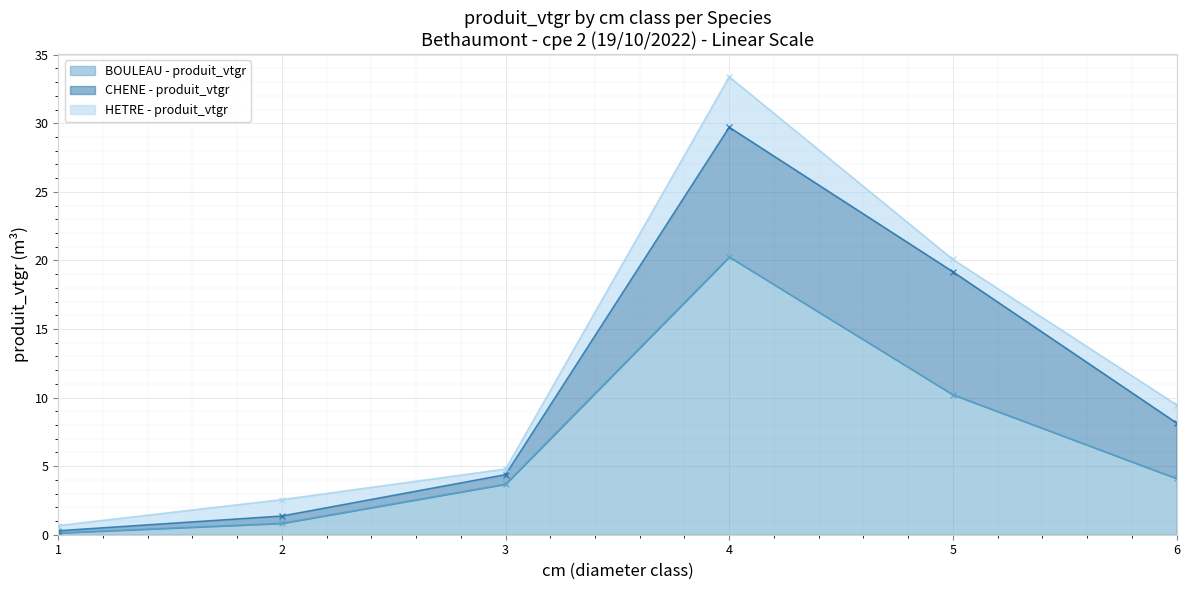

True or false: BOULEAU - produit_vtgr has a value of 11.3 at 4.

False